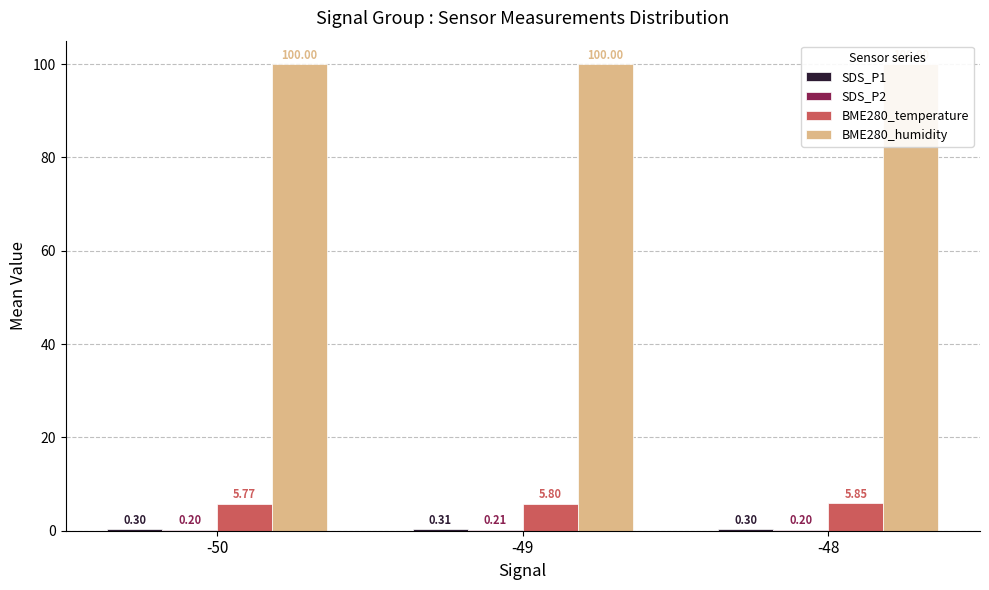

Reading right to left, list all the values displayed in this chart.

SDS_P1: -48=0.3	-49=0.3	-50=0.3
SDS_P2: -48=0.2	-49=0.2	-50=0.2
BME280_temperature: -48=5.8	-49=5.8	-50=5.8
BME280_humidity: -48=100.0	-49=100.0	-50=100.0